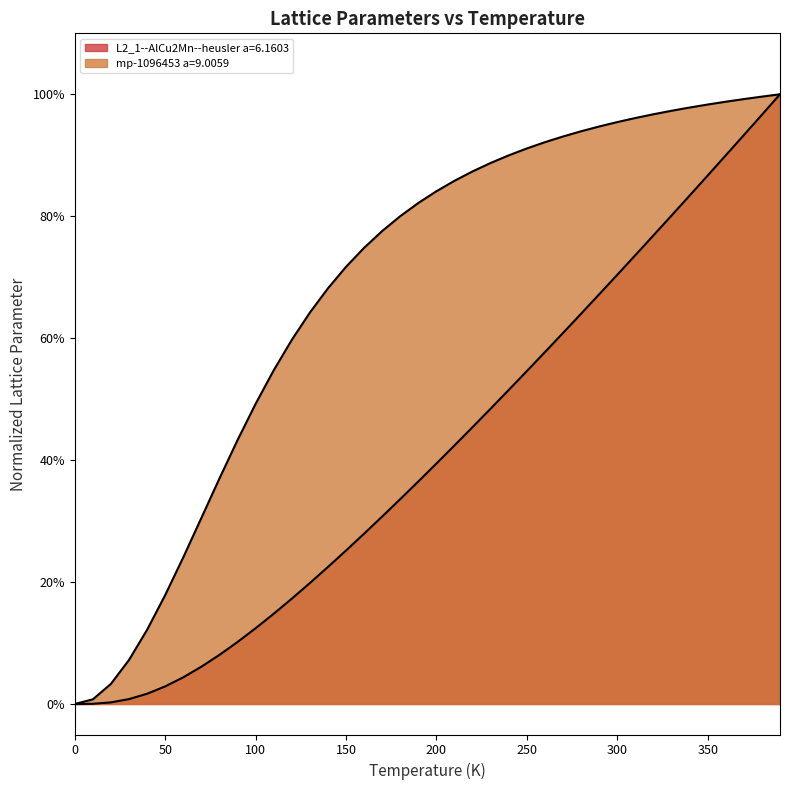

True or false: mp-1096453 a=9.0059 and L2_1--AlCu2Mn--heusler a=6.1603 intersect in this chart.

False